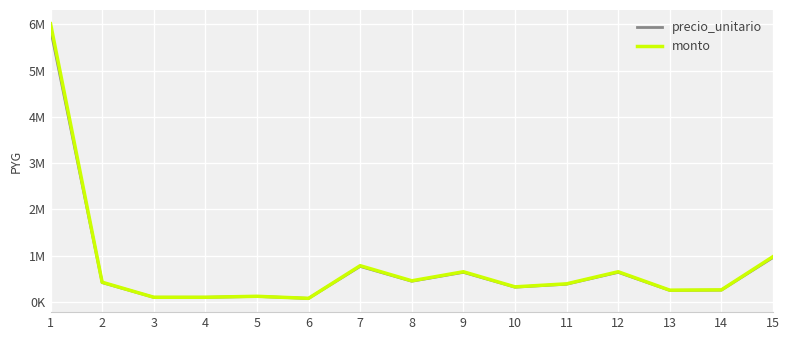

What are all the series names shown in the legend?

precio_unitario, monto